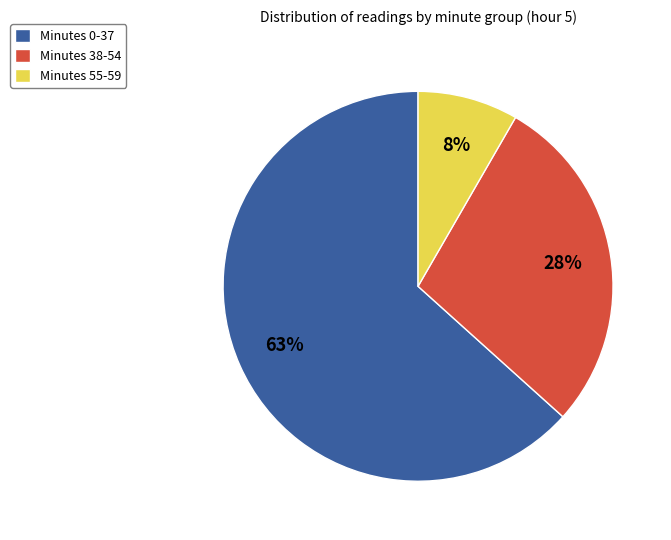

What is the largest slice in the pie chart?

Minutes 0-37